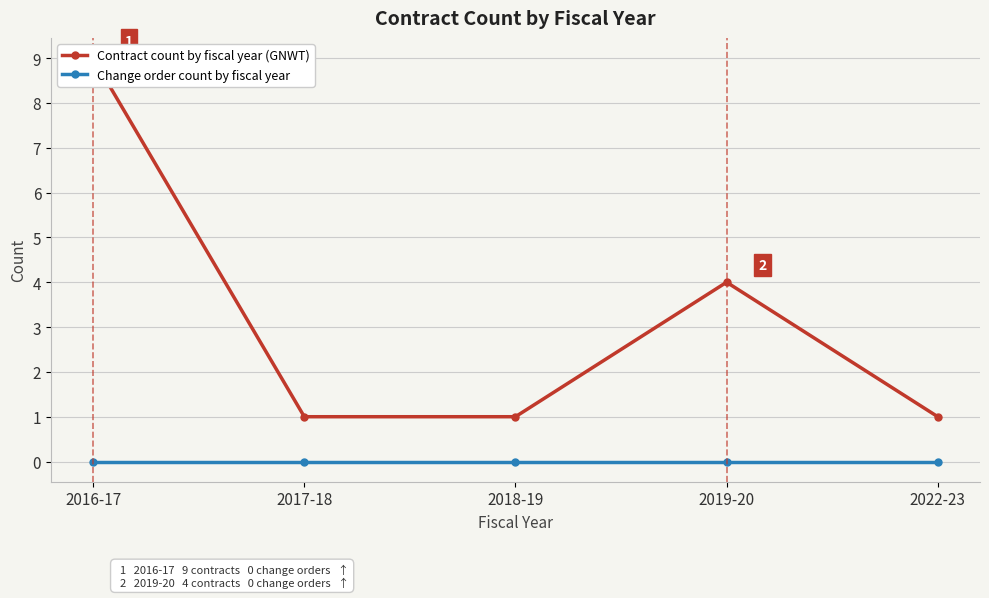

What is the label of the 1st point from the right?

2022-23